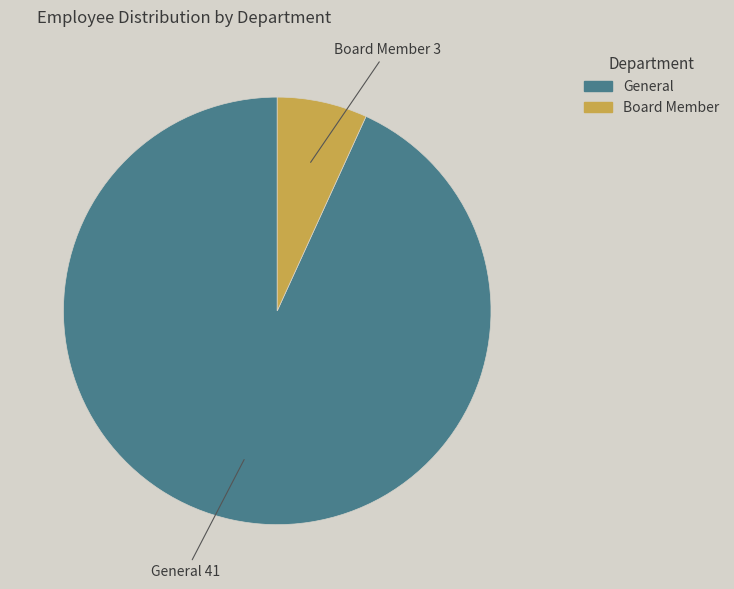

Which has a higher value, General or Board Member?

General